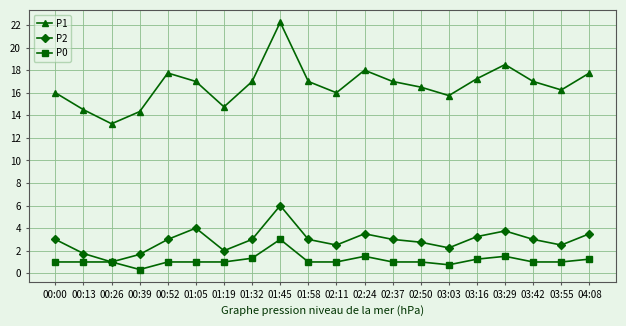

What is the average value of the P1 series?

16.7